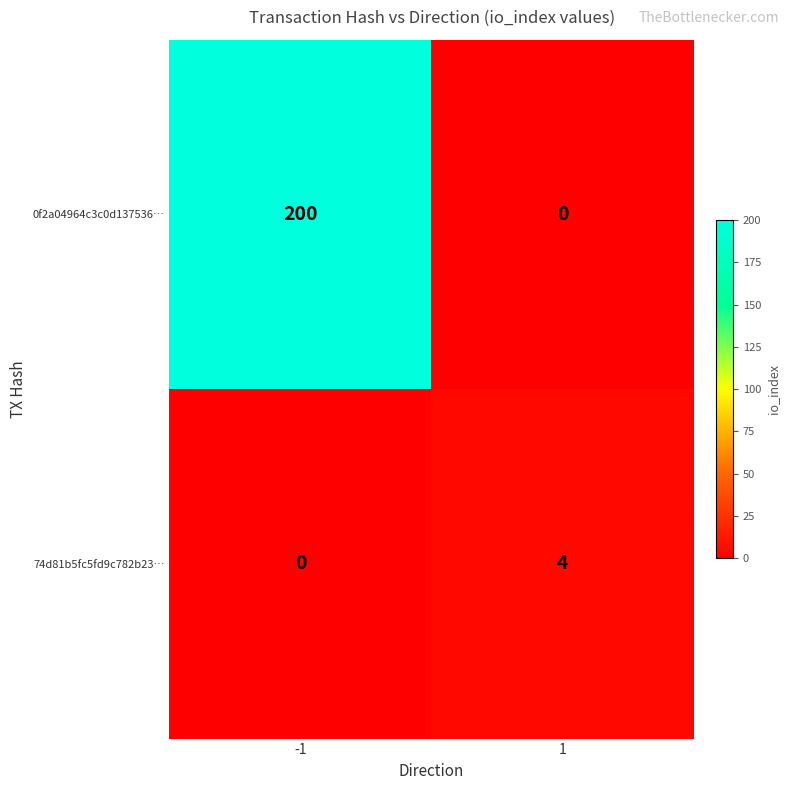

How many positive values does the 0f2a04964c3c0d137536… series have?

1